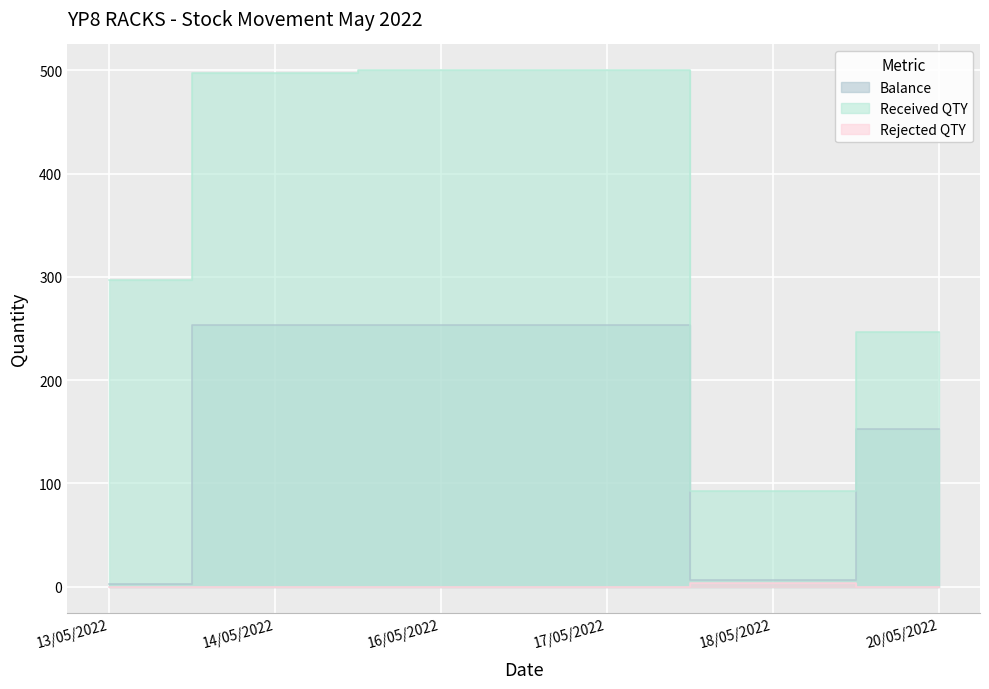

True or false: Balance and Rejected QTY cross at least once.

False